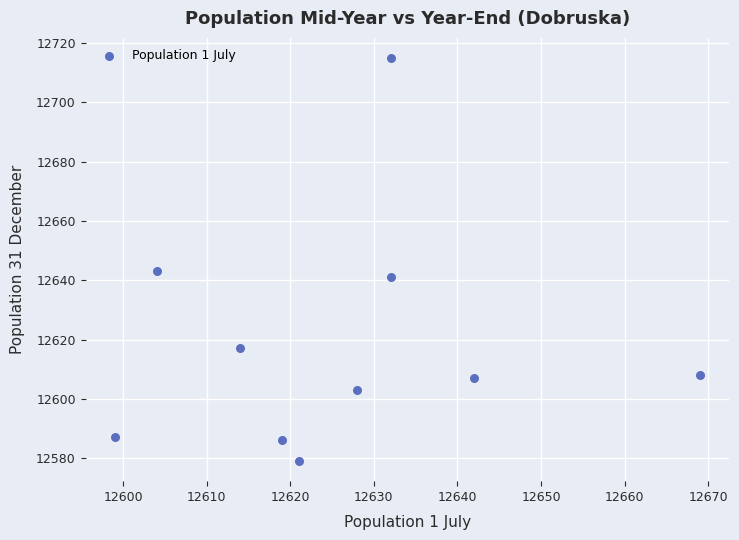

What is the average Y value?

12619